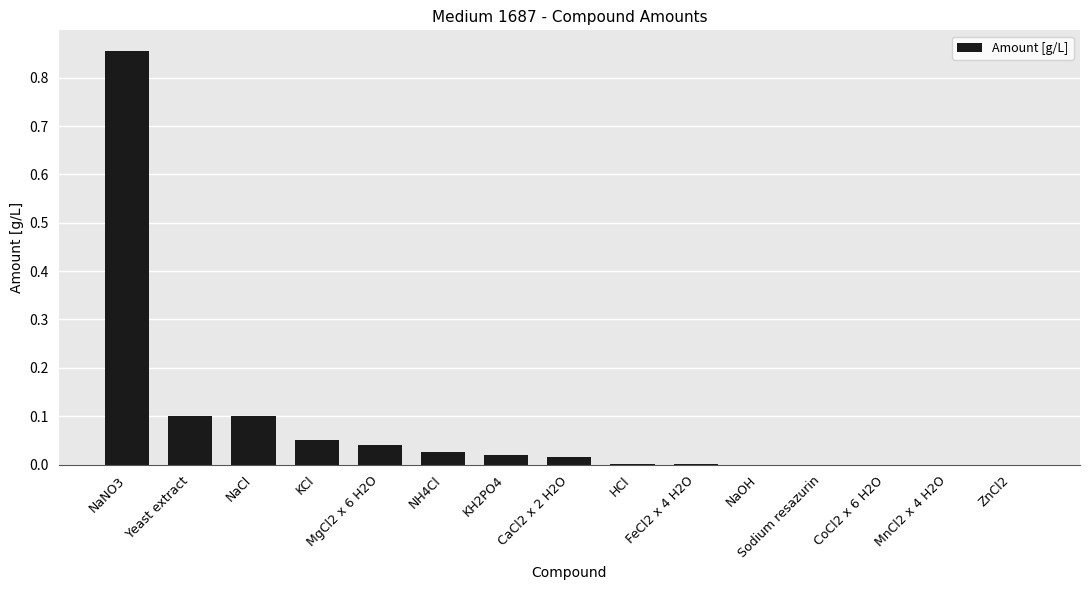

What is the sum of all values?

1.2